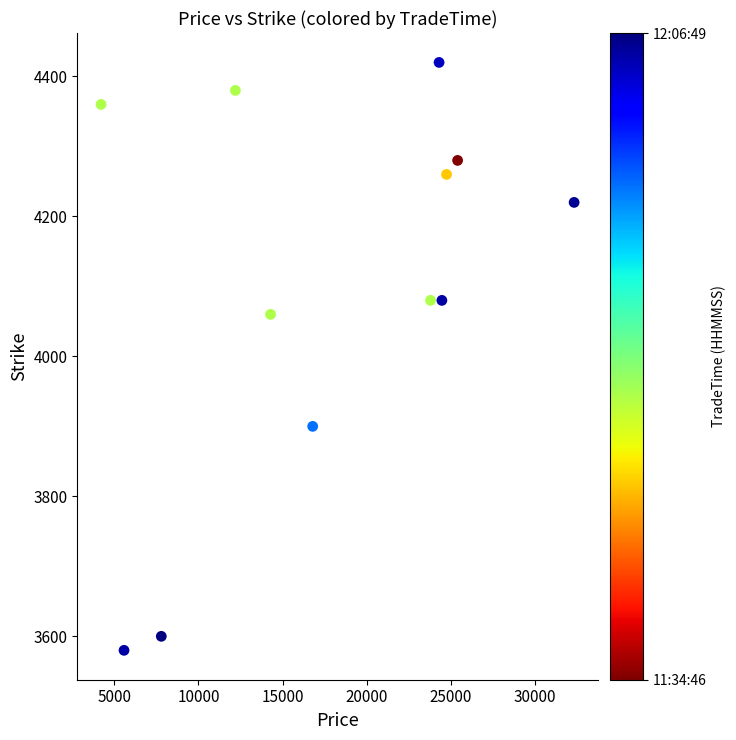

What is the range of X values (max minus min)?

28144